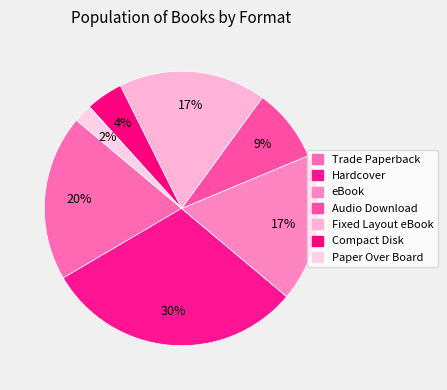

Which slice is the largest?

Hardcover